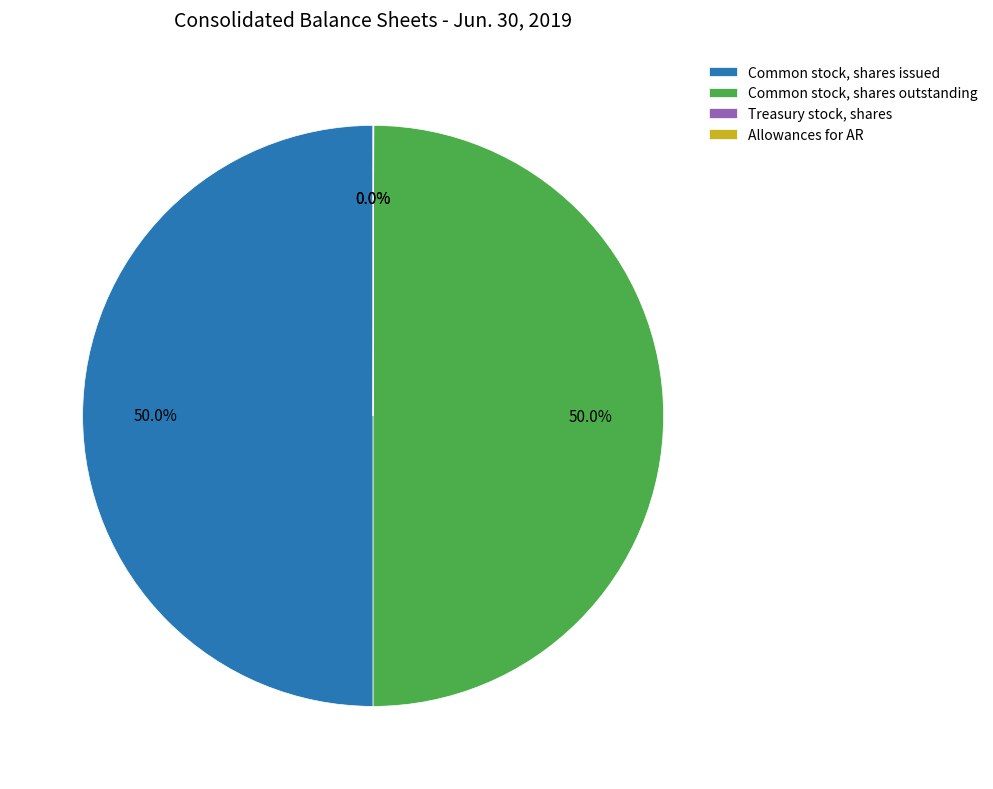

How much of the chart is everything except Common stock, shares issued?

50.0%